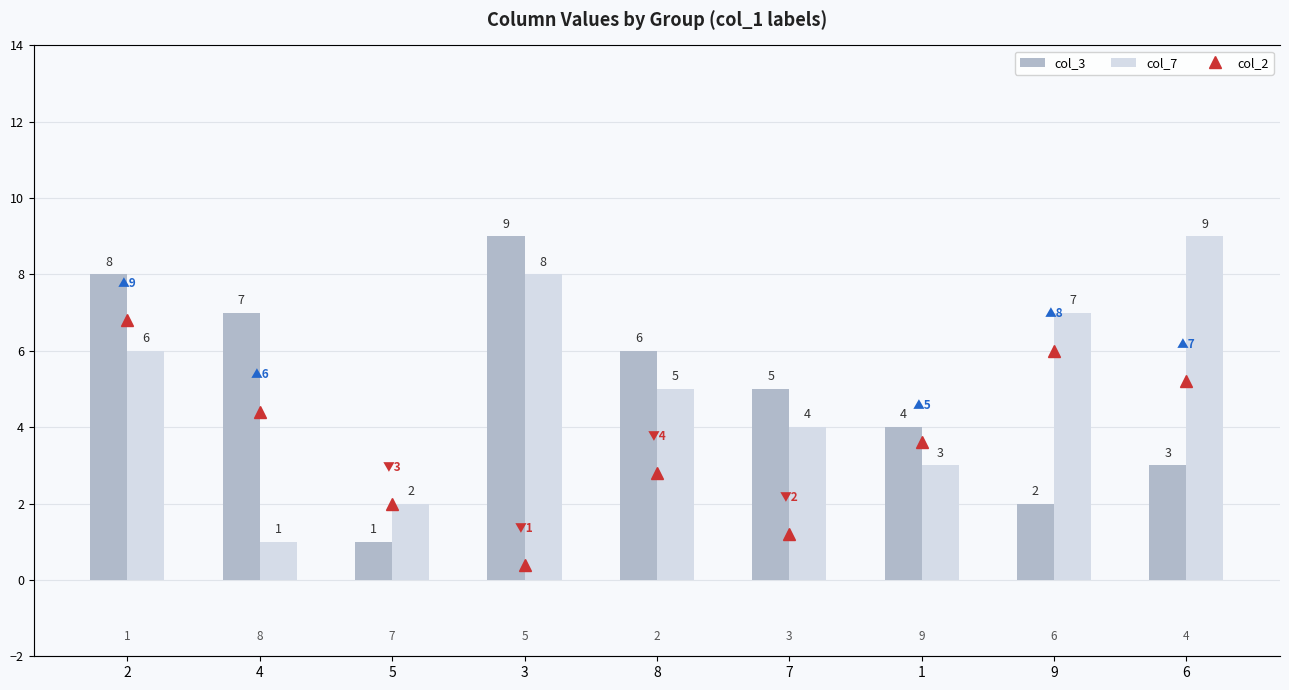

What is the label of the 1st bar from the right?

6